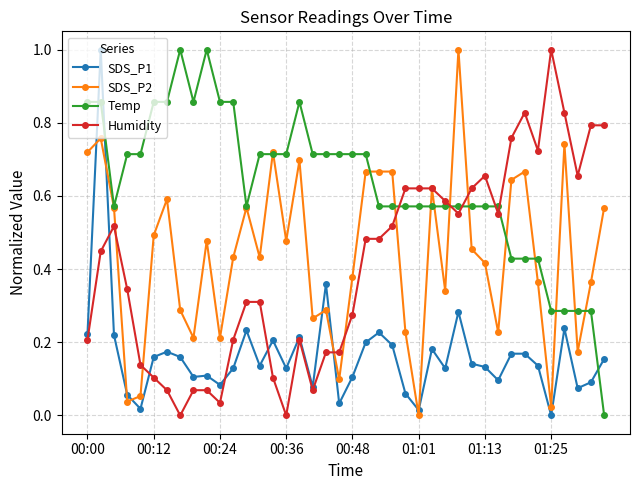

Which series has the largest total across all categories?

Temp